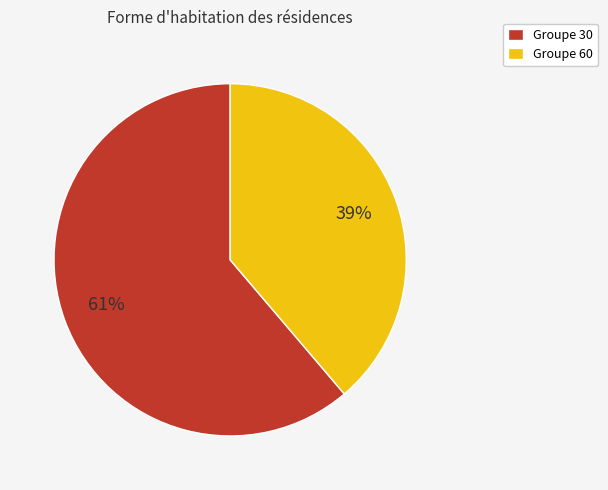

Combined, do Groupe 60 and Groupe 30 account for over 50%?

Yes